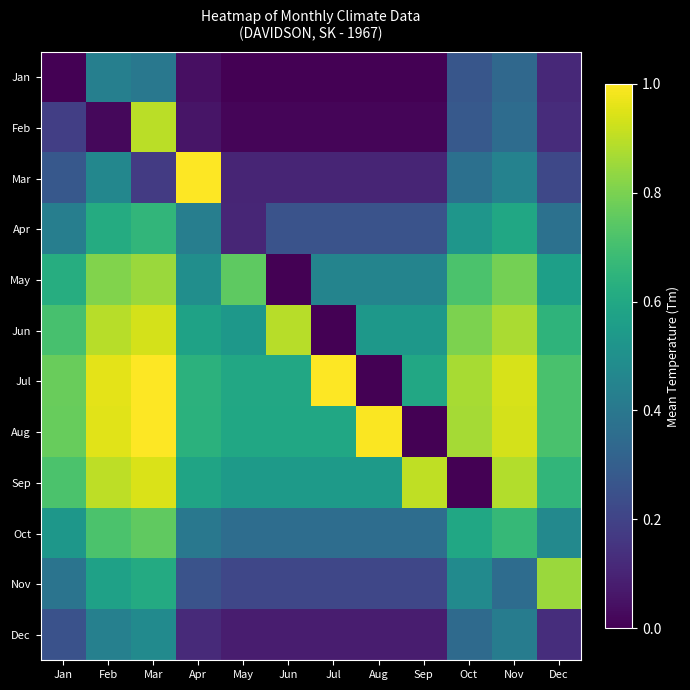

Reading right to left, what are all the values shown in this chart?

Jan: Dec=0.1	Nov=0.3	Oct=0.3	Sep=0.0	Aug=0.0	Jul=0.0	Jun=0.0	May=0.0	Apr=0.0	Mar=0.4	Feb=0.4	Jan=0.0
Feb: Dec=0.1	Nov=0.4	Oct=0.3	Sep=0.0	Aug=0.0	Jul=0.0	Jun=0.0	May=0.0	Apr=0.1	Mar=0.9	Feb=0.0	Jan=0.2
Mar: Dec=0.2	Nov=0.4	Oct=0.4	Sep=0.1	Aug=0.1	Jul=0.1	Jun=0.1	May=0.1	Apr=1.0	Mar=0.2	Feb=0.5	Jan=0.3
Apr: Dec=0.4	Nov=0.6	Oct=0.5	Sep=0.3	Aug=0.3	Jul=0.3	Jun=0.3	May=0.1	Apr=0.4	Mar=0.7	Feb=0.6	Jan=0.4
May: Dec=0.6	Nov=0.8	Oct=0.7	Sep=0.4	Aug=0.4	Jul=0.4	Jun=0.0	May=0.8	Apr=0.5	Mar=0.8	Feb=0.8	Jan=0.6
Jun: Dec=0.6	Nov=0.9	Oct=0.8	Sep=0.5	Aug=0.5	Jul=0.0	Jun=0.9	May=0.5	Apr=0.6	Mar=0.9	Feb=0.9	Jan=0.7
Jul: Dec=0.7	Nov=0.9	Oct=0.9	Sep=0.6	Aug=0.0	Jul=1.0	Jun=0.6	May=0.6	Apr=0.6	Mar=1.0	Feb=1.0	Jan=0.8
Aug: Dec=0.7	Nov=0.9	Oct=0.9	Sep=0.0	Aug=1.0	Jul=0.6	Jun=0.6	May=0.6	Apr=0.6	Mar=1.0	Feb=1.0	Jan=0.8
Sep: Dec=0.7	Nov=0.9	Oct=0.0	Sep=0.9	Aug=0.5	Jul=0.5	Jun=0.5	May=0.5	Apr=0.6	Mar=0.9	Feb=0.9	Jan=0.7
Oct: Dec=0.5	Nov=0.7	Oct=0.6	Sep=0.4	Aug=0.4	Jul=0.4	Jun=0.4	May=0.4	Apr=0.4	Mar=0.8	Feb=0.7	Jan=0.5
Nov: Dec=0.8	Nov=0.4	Oct=0.5	Sep=0.2	Aug=0.2	Jul=0.2	Jun=0.2	May=0.2	Apr=0.3	Mar=0.6	Feb=0.6	Jan=0.4
Dec: Dec=0.1	Nov=0.4	Oct=0.3	Sep=0.1	Aug=0.1	Jul=0.1	Jun=0.1	May=0.1	Apr=0.1	Mar=0.5	Feb=0.4	Jan=0.3